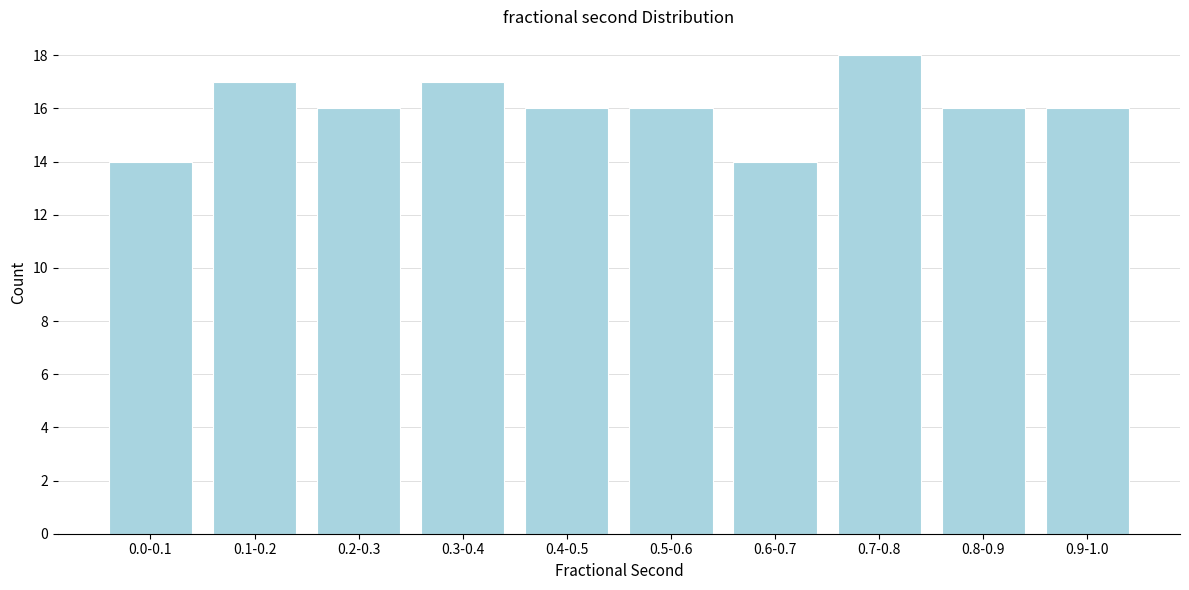

Reading left to right, extract all data points from this chart.

0.0-0.1=14	0.1-0.2=17	0.2-0.3=16	0.3-0.4=17	0.4-0.5=16	0.5-0.6=16	0.6-0.7=14	0.7-0.8=18	0.8-0.9=16	0.9-1.0=16